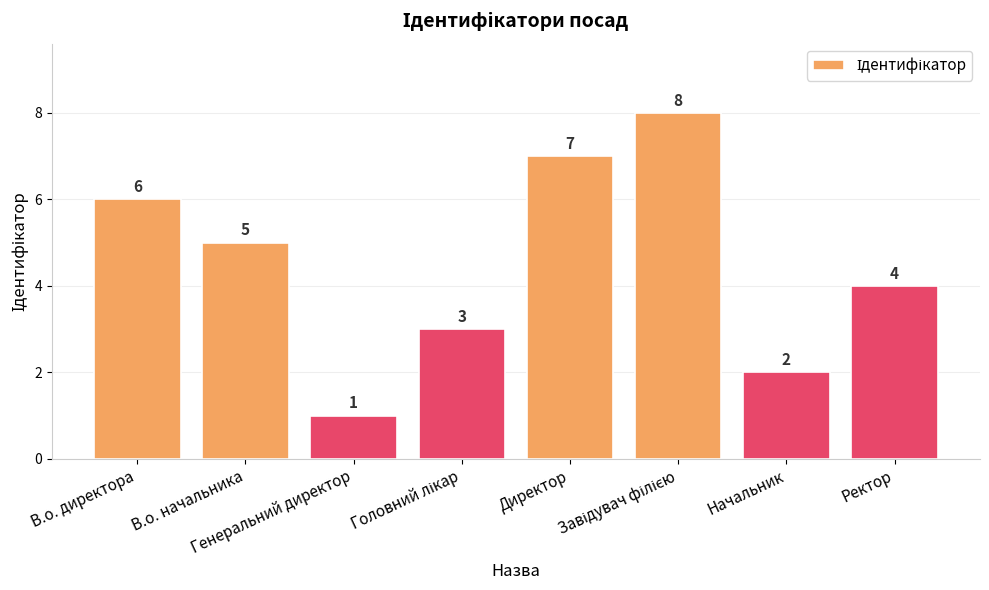

What is the minimum value shown in the chart?

1